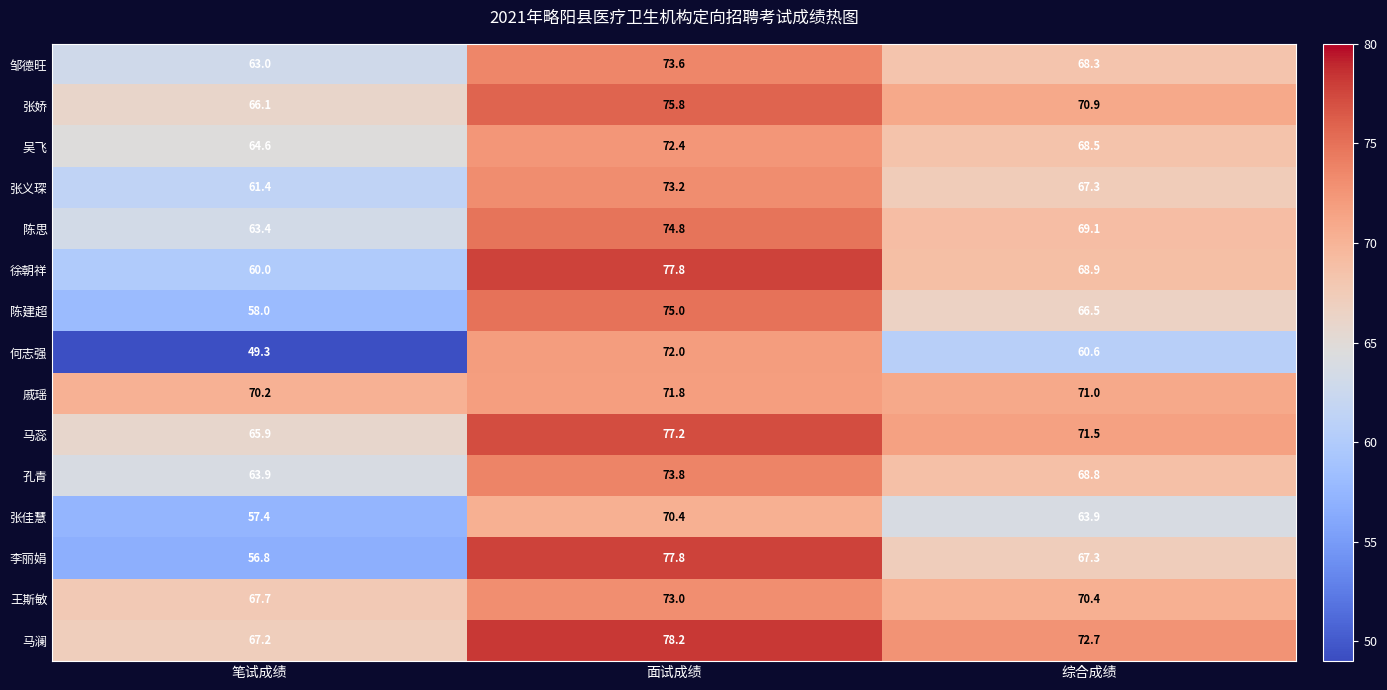

Which series has the widest spread of values?

何志强